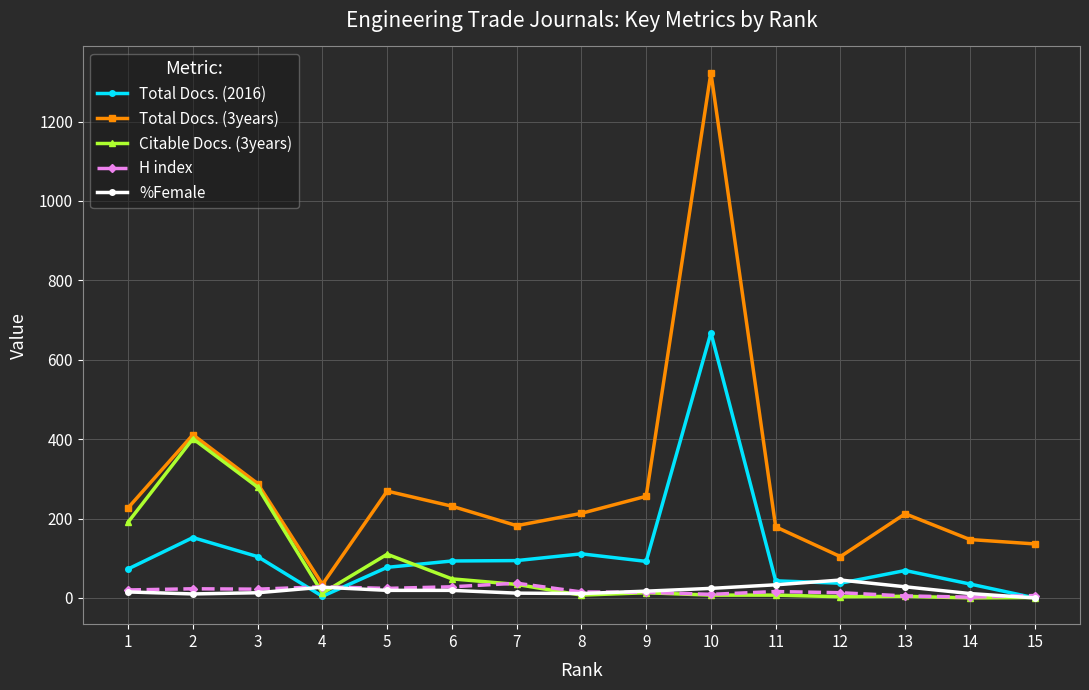

True or false: Total Docs. (3years) has a value of 374 at 13.

False